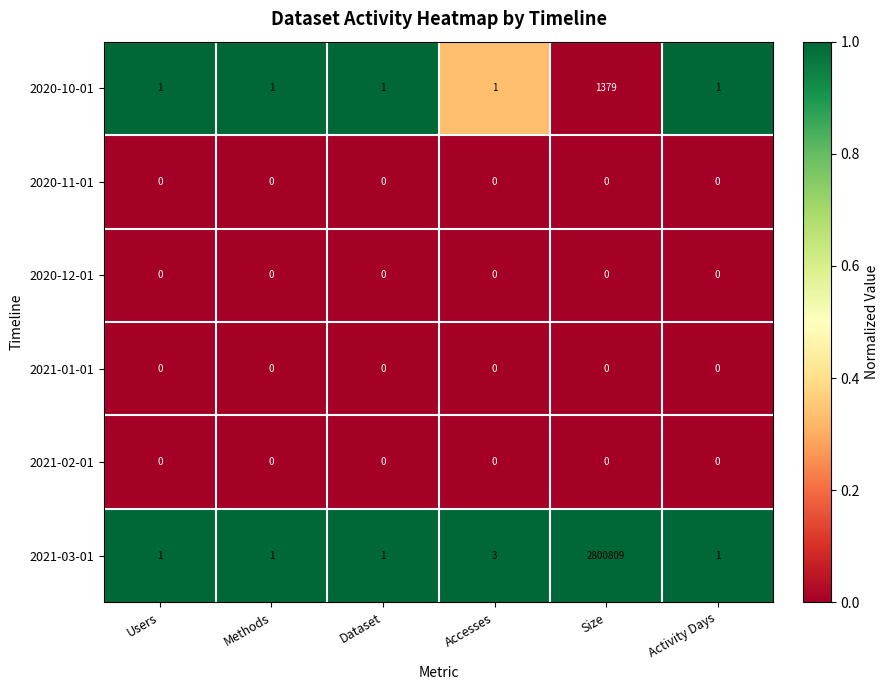

Which category has the highest value across all series?

Size